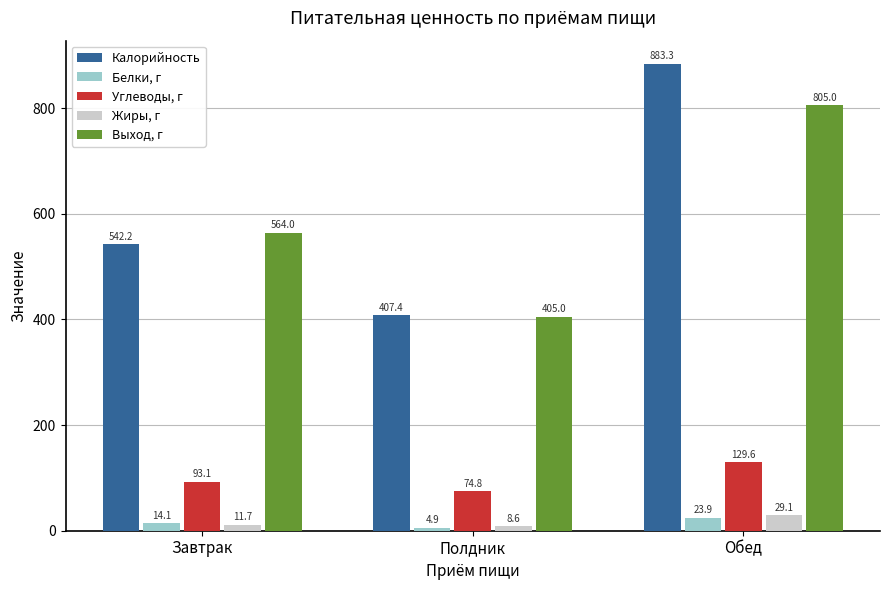

Count the number of data series in this chart.

5